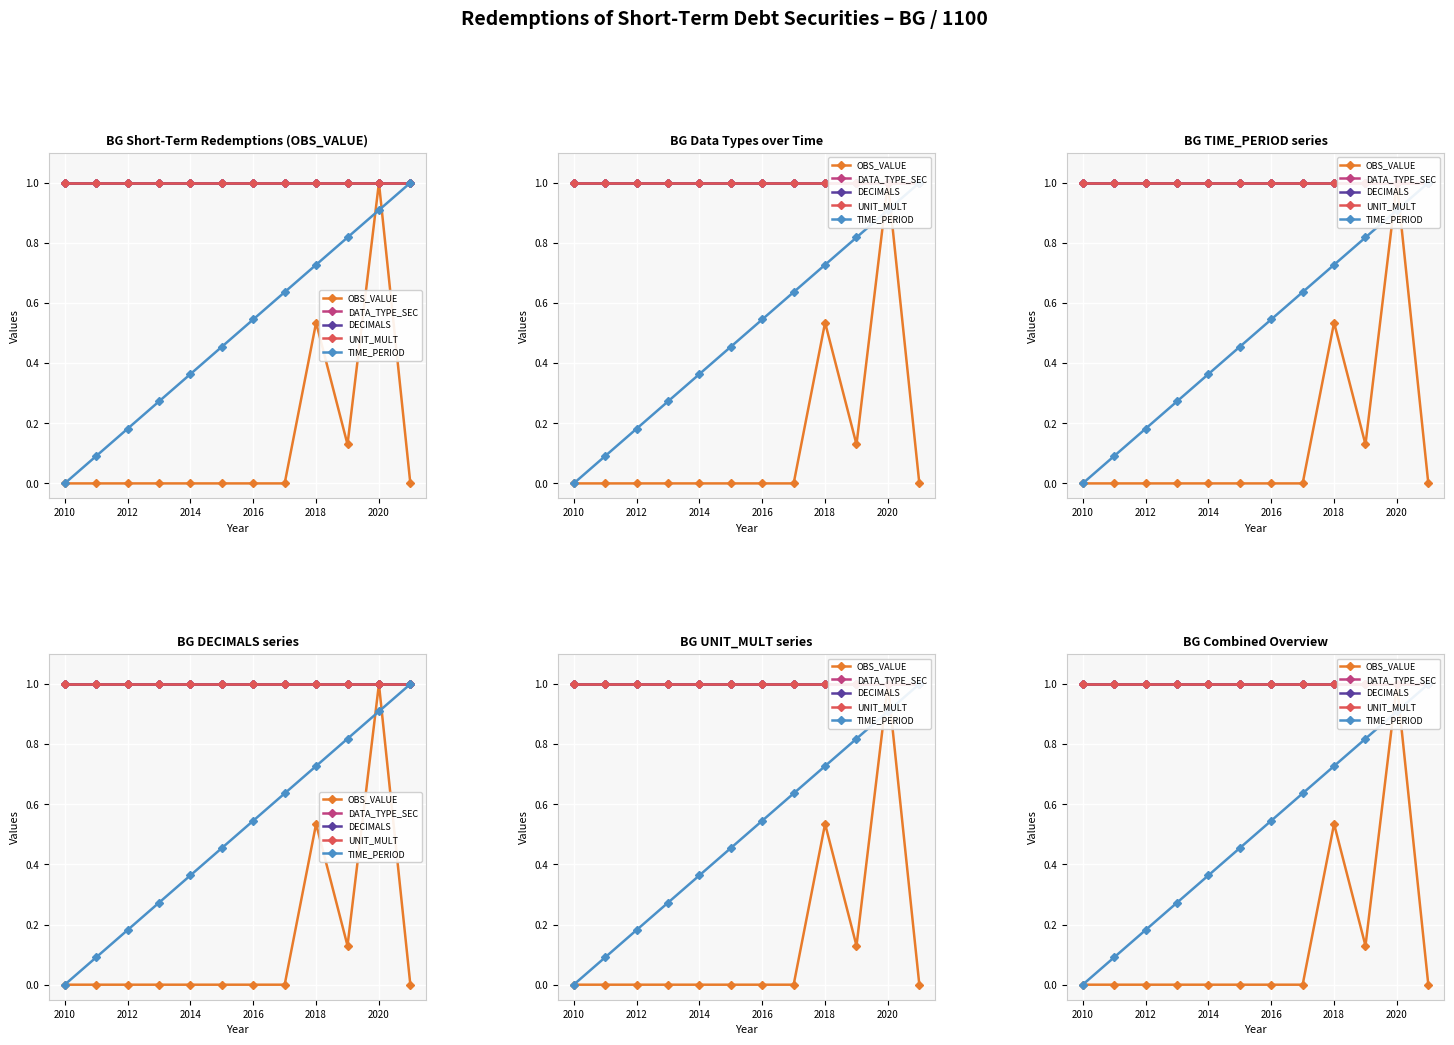

How many lines are shown in the chart?

5